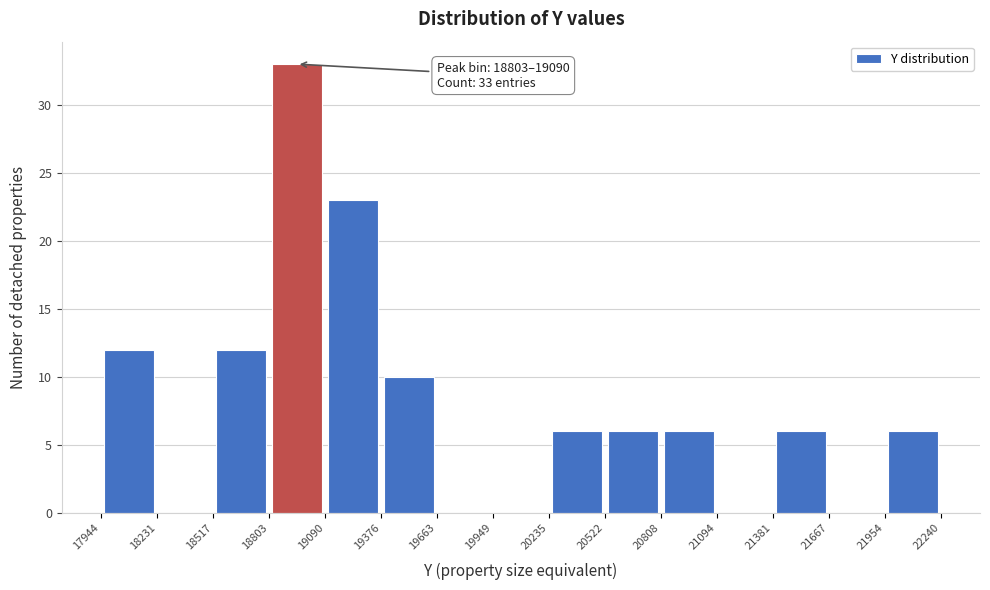

Over which range of the x-axis is the bar tallest?

18803 to 19090